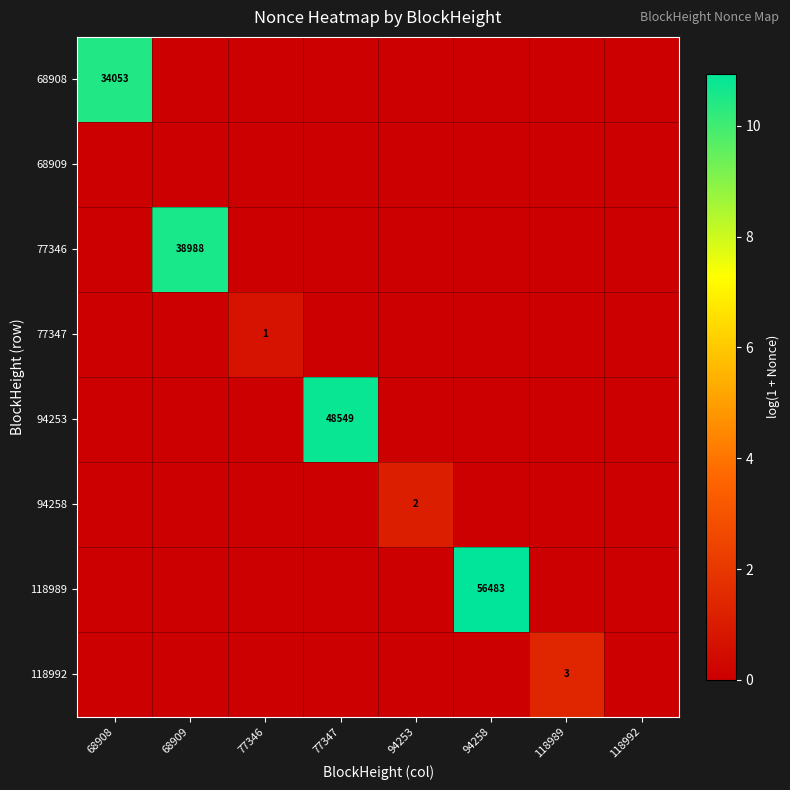

Is it true that 118992 equals 2 at 118989?

False